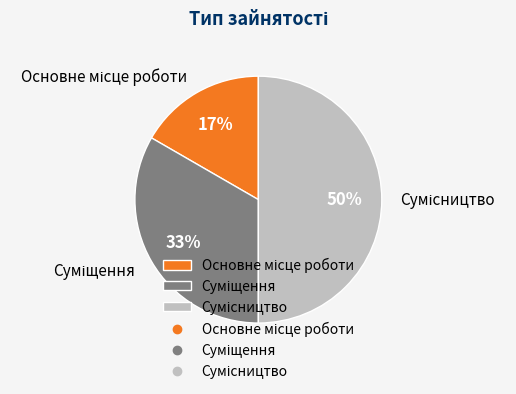

To the nearest percent, what is the difference between the largest and smallest slice percentages?

33%